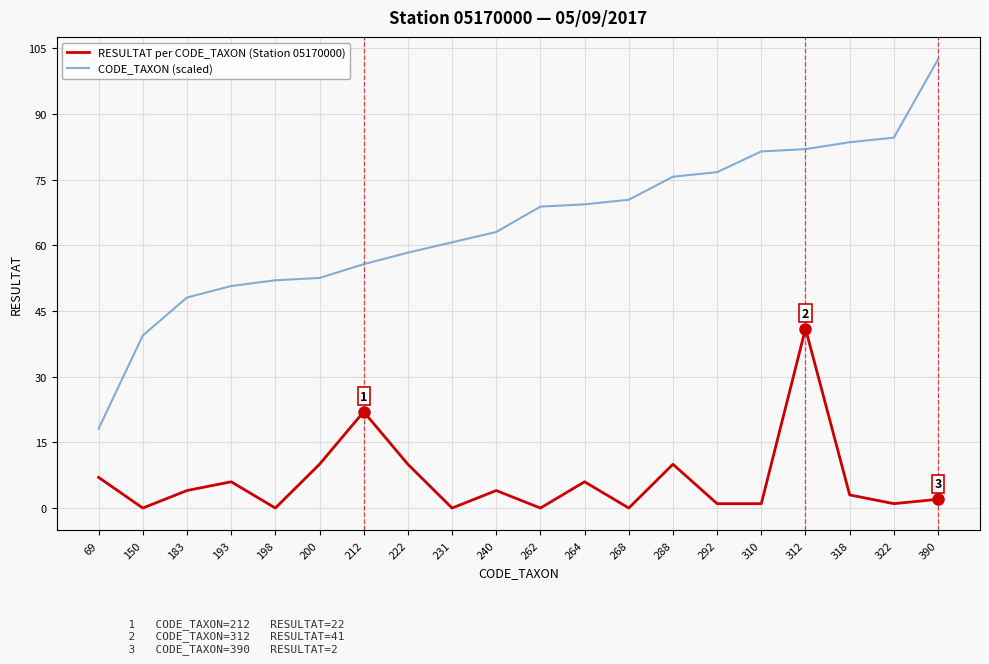

Reading right to left, list all the values displayed in this chart.

RESULTAT per CODE_TAXON (Station 05170000): 390=2.0	322=1.0	318=3.0	312=41.0	310=1.0	292=1.0	288=10.0	268=0.0	264=6.0	262=0.0	240=4.0	231=0.0	222=10.0	212=22.0	200=10.0	198=0.0	193=6.0	183=4.0	150=0.0	69=7.0
CODE_TAXON (scaled): 390=102.5	322=84.6	318=83.6	312=82.0	310=81.5	292=76.7	288=75.7	268=70.4	264=69.4	262=68.9	240=63.1	231=60.7	222=58.3	212=55.7	200=52.6	198=52.0	193=50.7	183=48.1	150=39.4	69=18.1